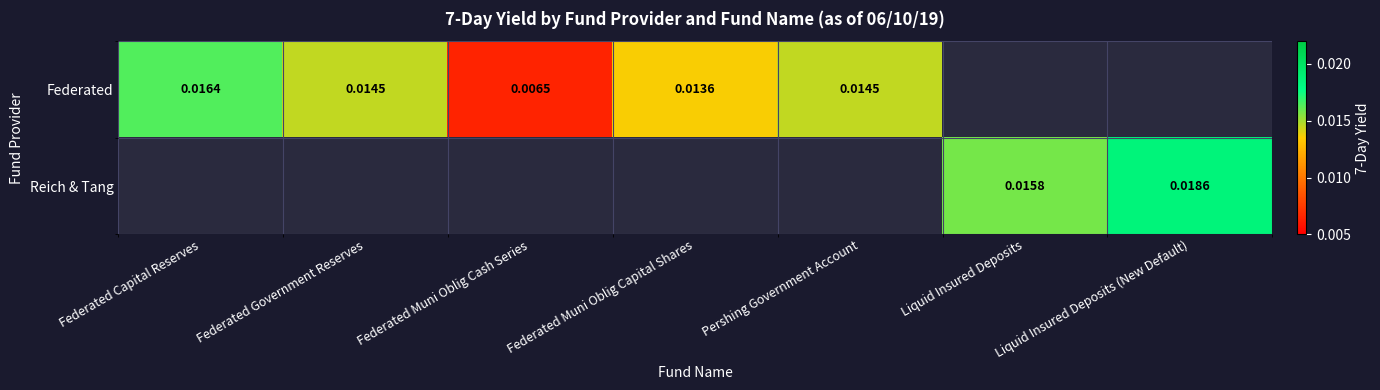

At how many categories does at least one series exceed 0?

7